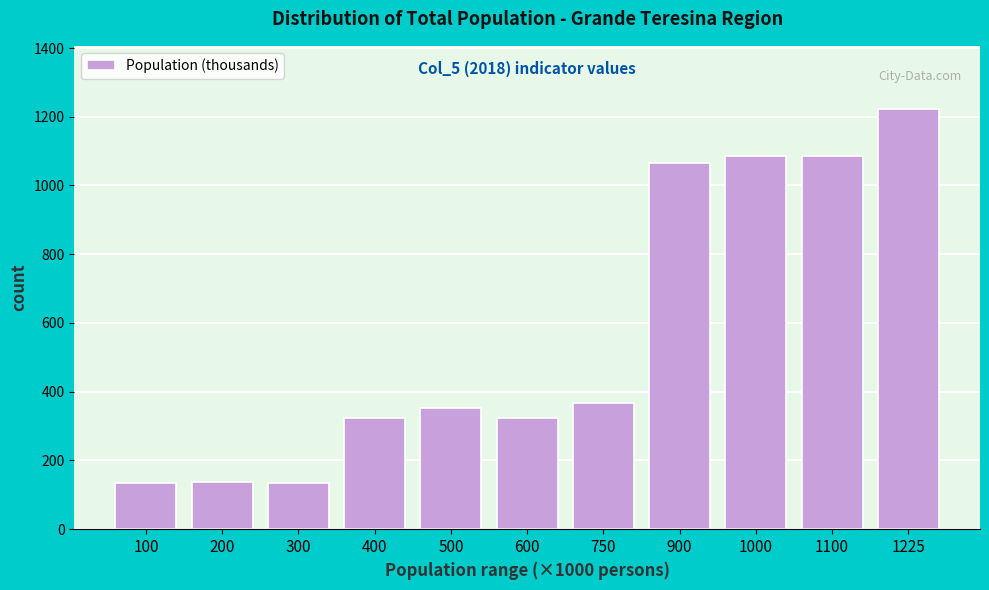

At which category does the chart reach its peak across all series?

1225